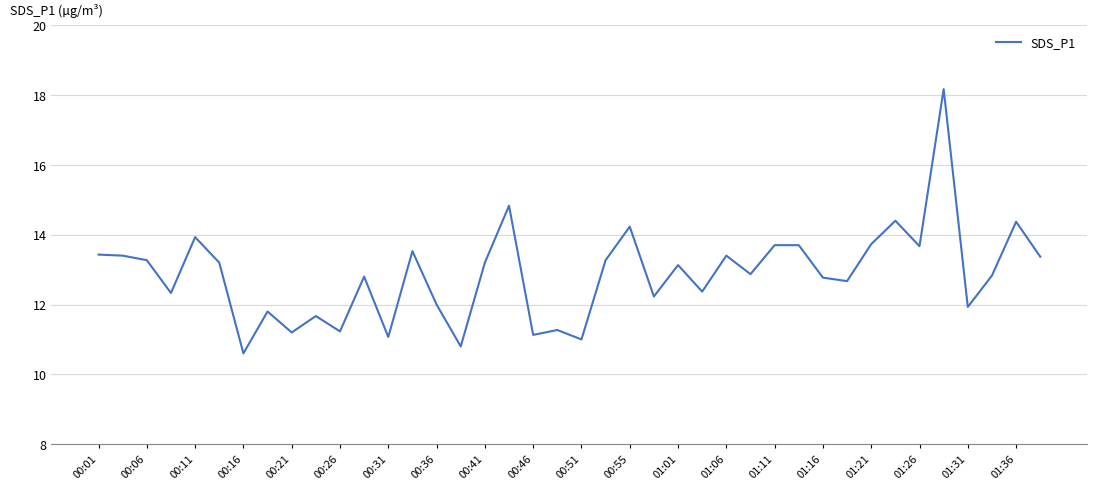

How many values exceed 13?

20